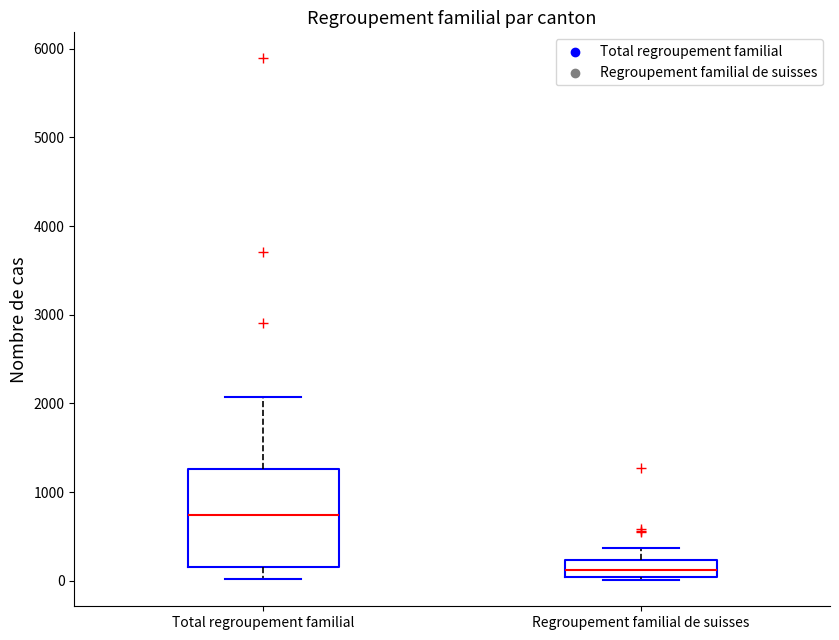

Which box has the lowest median line?

Regroupement familial de suisses